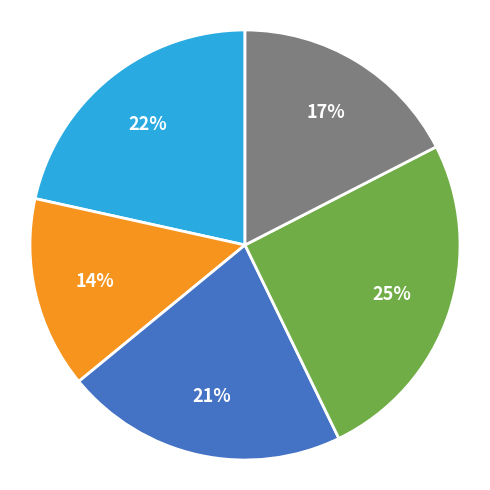

To the nearest percent, what is the average slice percentage?

20%